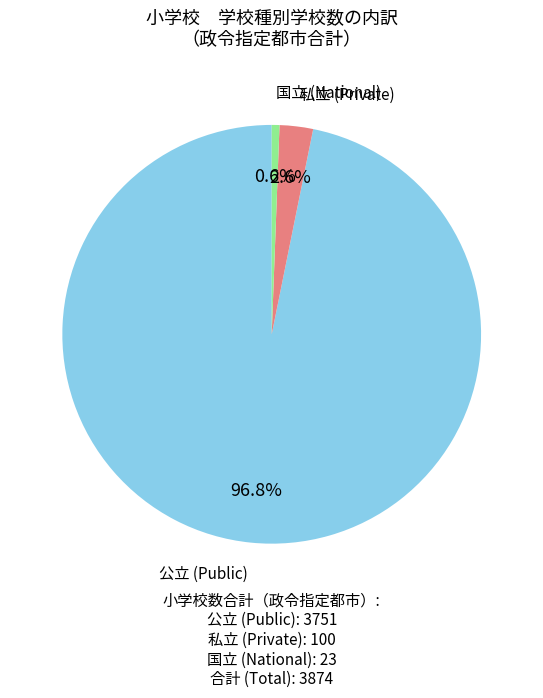

Is there any slice that represents more than half of the pie?

Yes